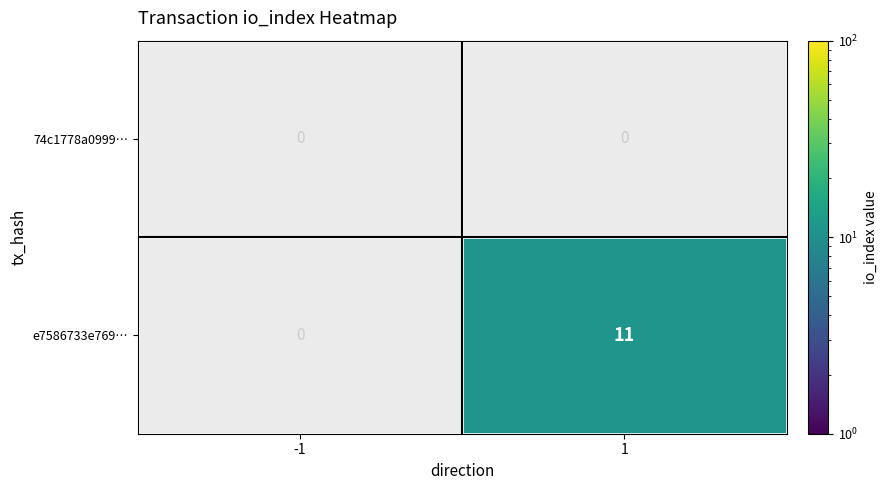

True or false: e7586733e769… has a value of 0 at -1.

True